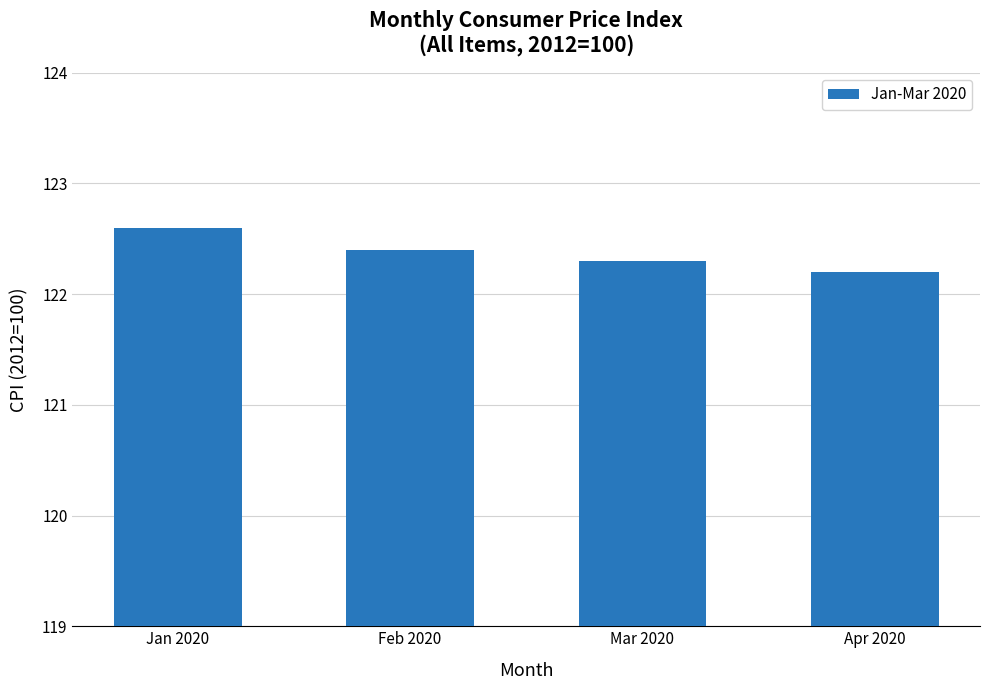

Is it true that the value at Feb 2020 is 44.8?

False